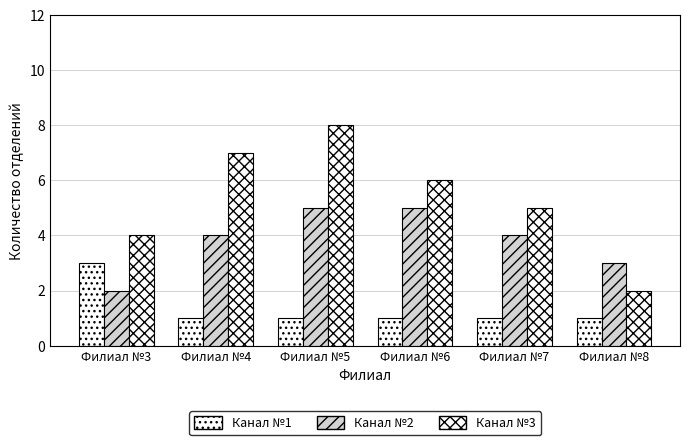

Is it true that Канал №2 equals 7 at Филиал №4?

False